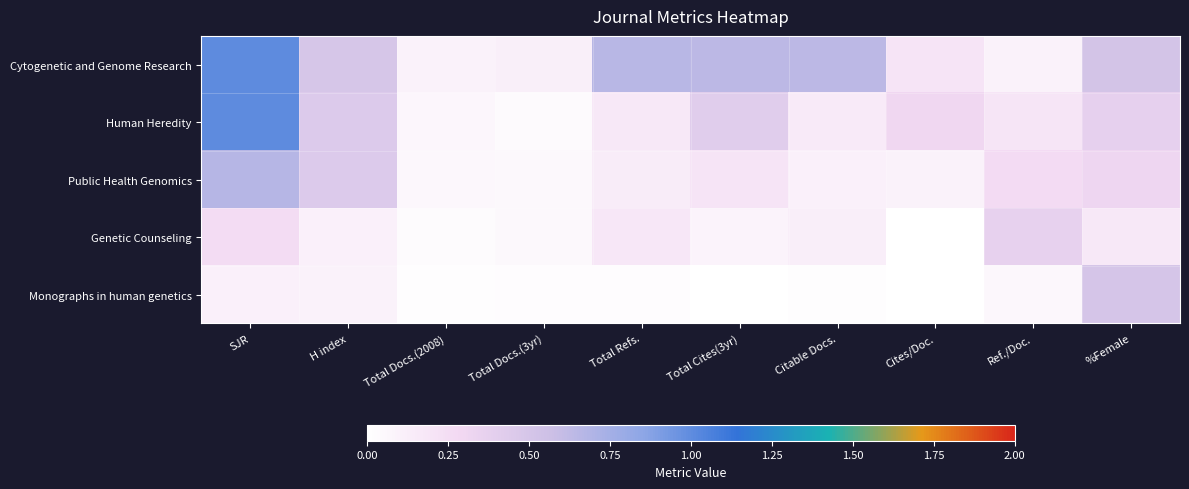

Which series has the largest total across all categories?

Cytogenetic and Genome Research